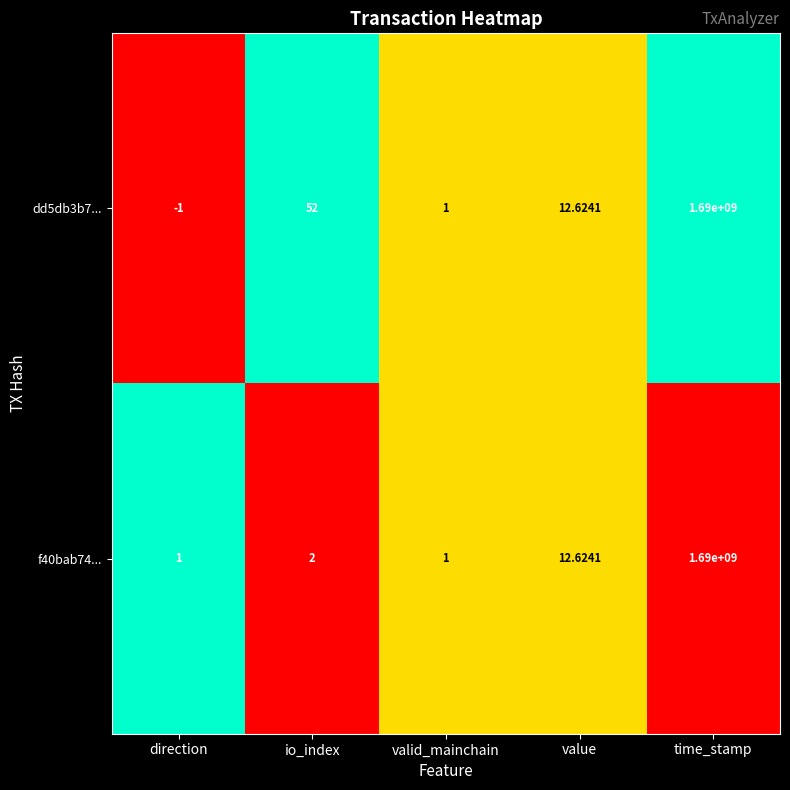

At which label does dd5db3b7... first exceed 12?

io_index